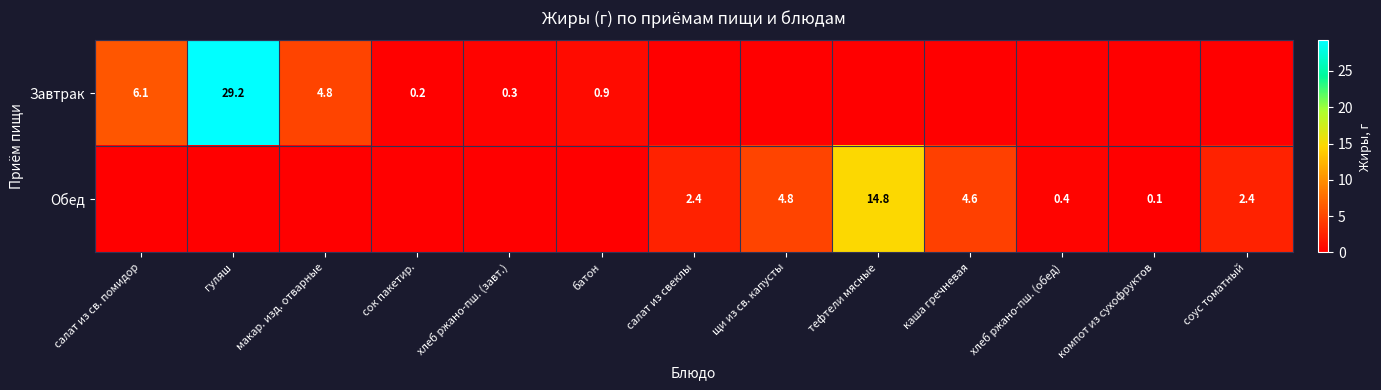

The Обед series shows 14.8 at тефтели мясные. True or false?

True